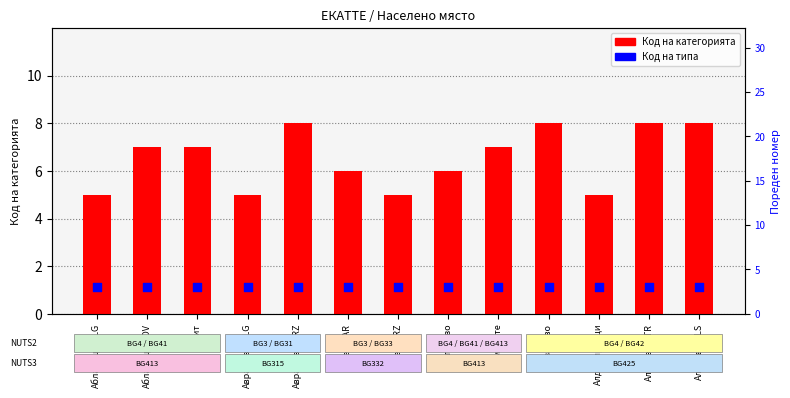

Is the value of Код на типа at Абрит greater than the value of Код на категорията at Алеково/VTR?

No